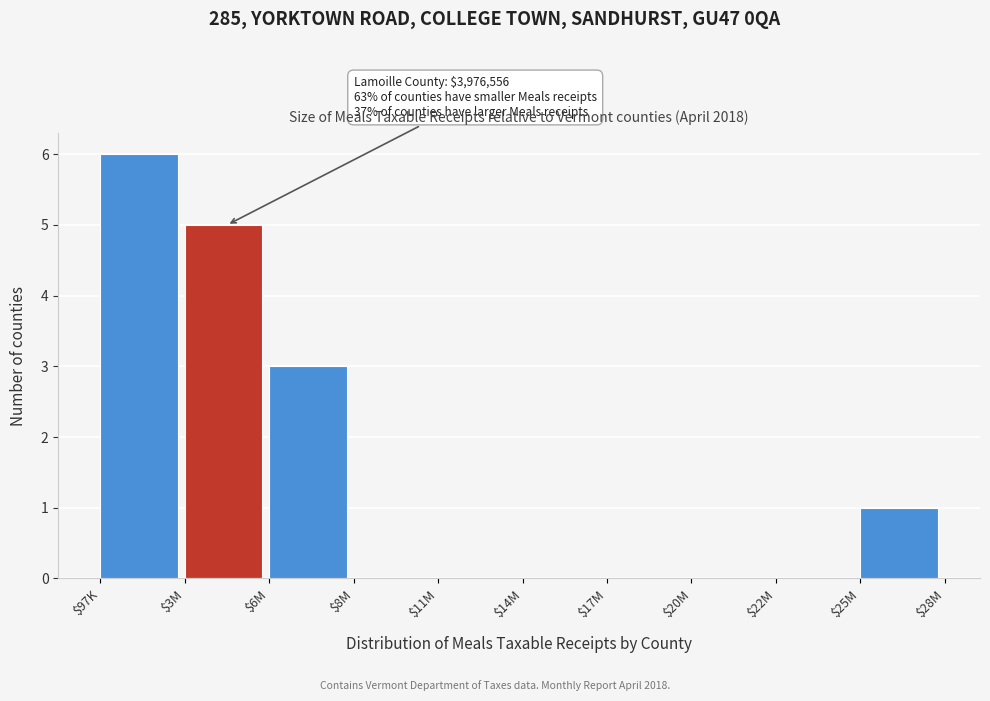

What is the maximum value shown in the chart?

6